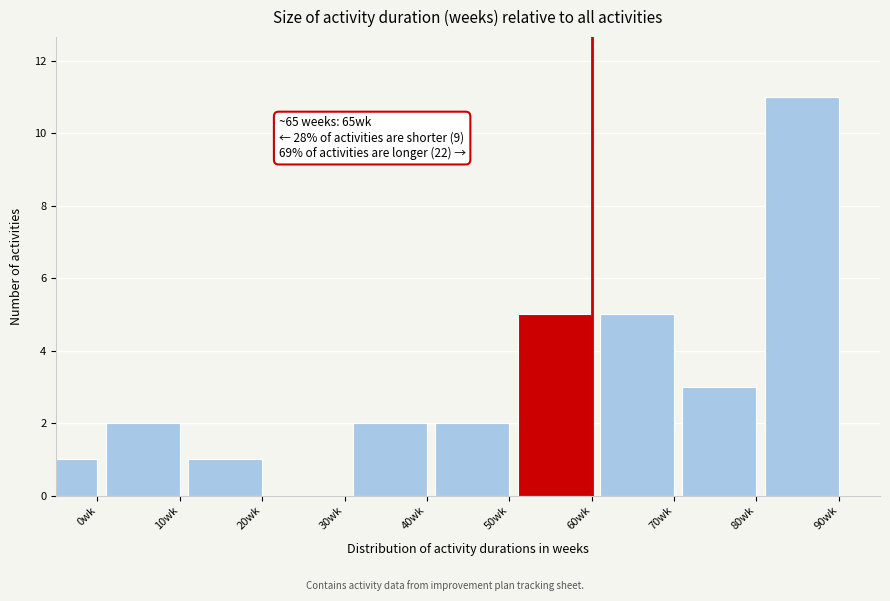

Reading left to right, what are all the values shown in this chart?

0wk=1	10wk=2	20wk=1	30wk=0	40wk=2	50wk=2	60wk=5	70wk=5	80wk=3	90wk=11